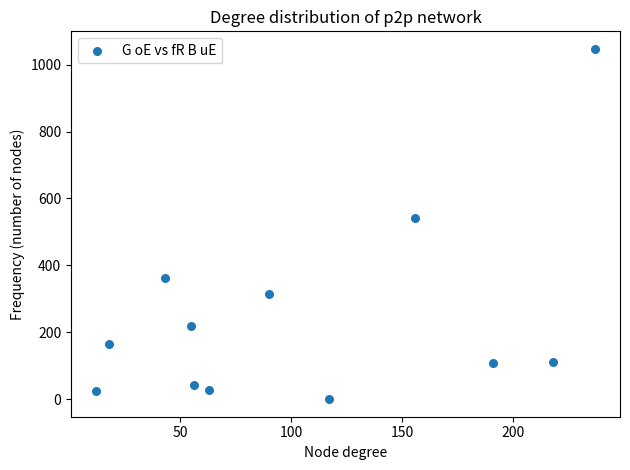

What is the range of Y values (max minus min)?

1047